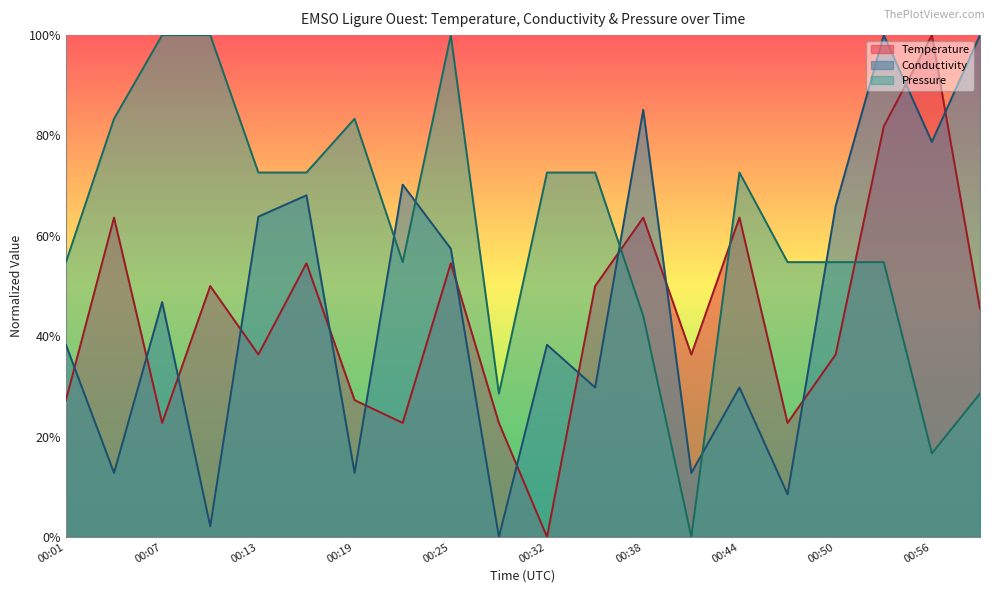

What is the value of the Temperature point at the 19th from the left?

1.0